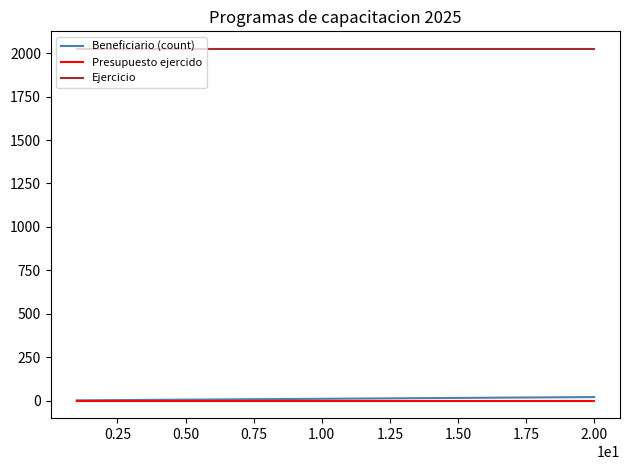

What is the greatest value displayed?

2025